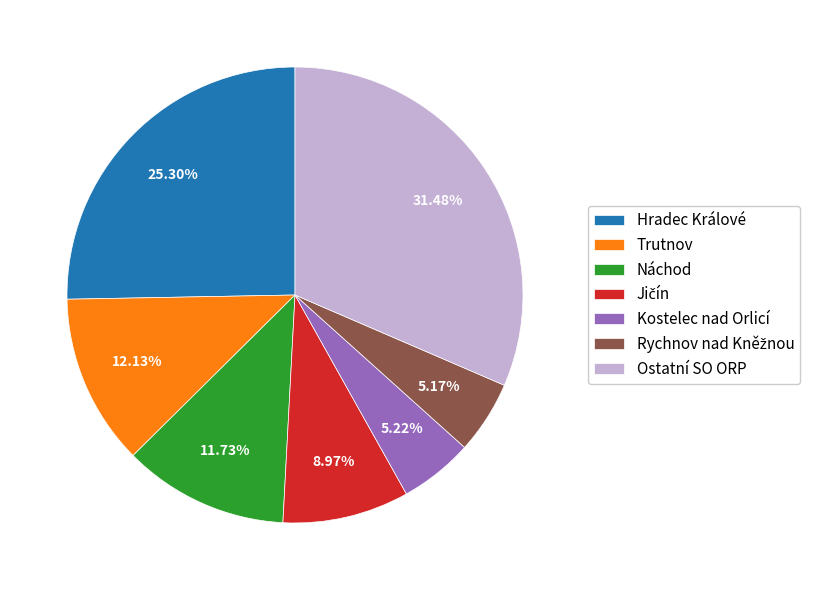

Do Ostatní SO ORP and Kostelec nad Orlicí together represent more than half of the pie?

No